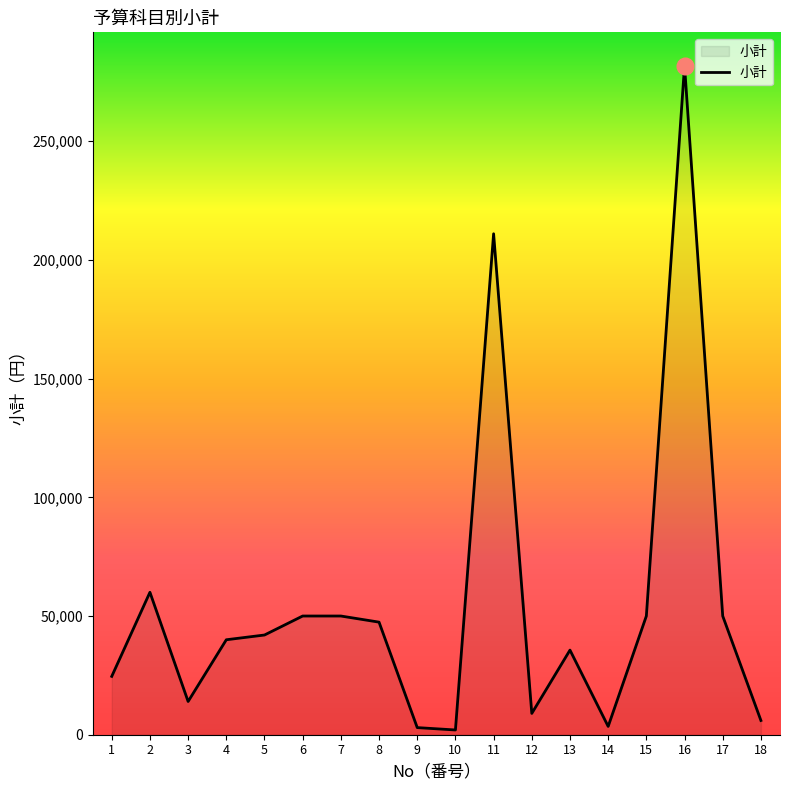

What is the greatest value displayed?

281760